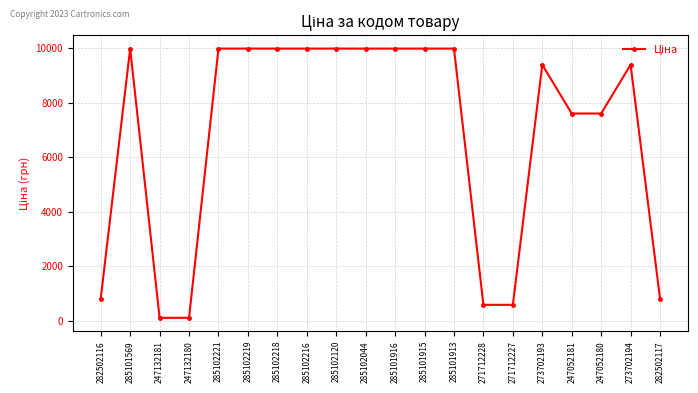

What is the label of the 12th point from the left?

285101915